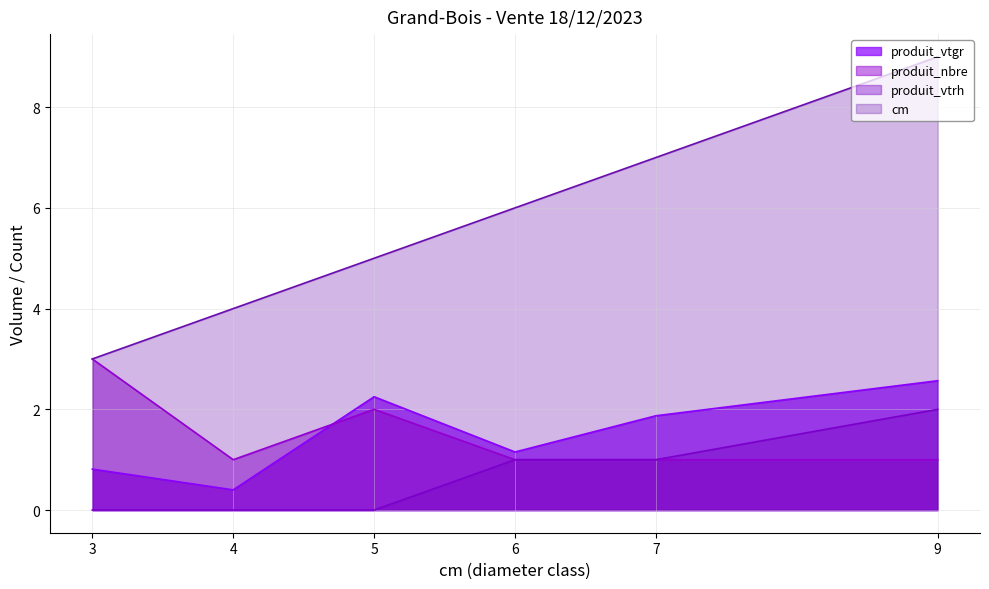

Read the produit_vtgr value at 5.

2.2